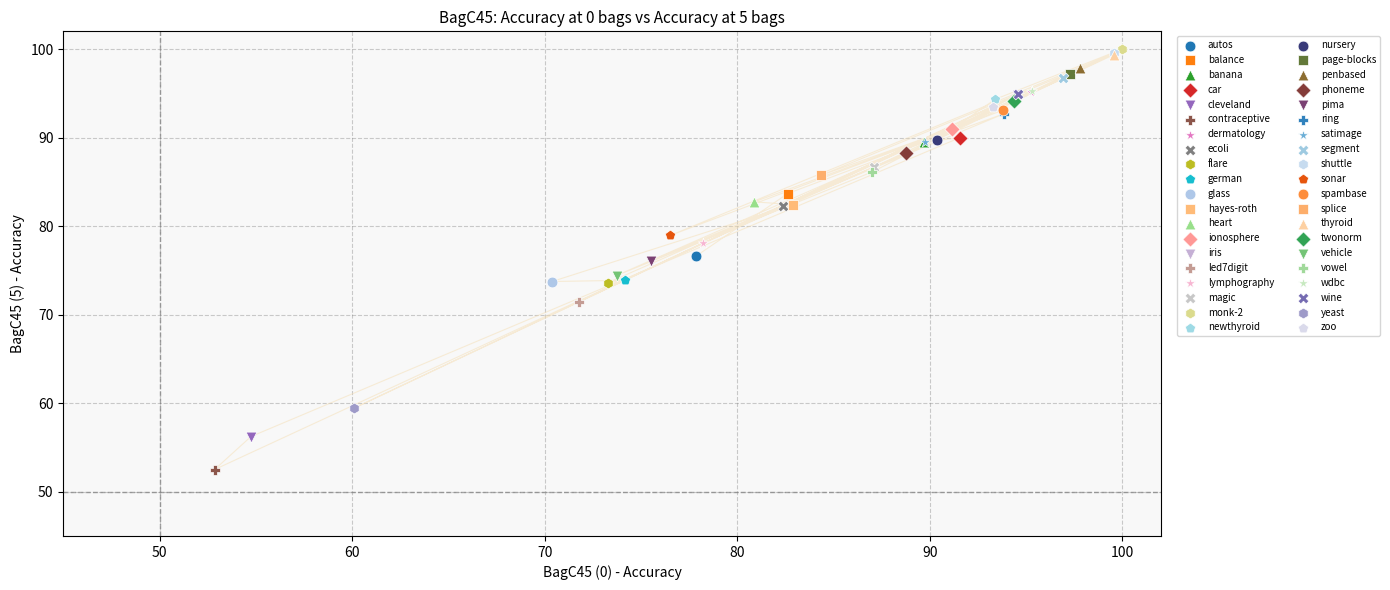

What are all the series names shown in the legend?

autos, balance, banana, car, cleveland, contraceptive, dermatology, ecoli, flare, german, glass, hayes-roth, heart, ionosphere, iris, led7digit, lymphography, magic, monk-2, newthyroid, nursery, page-blocks, penbased, phoneme, pima, ring, satimage, segment, shuttle, sonar, spambase, splice, thyroid, twonorm, vehicle, vowel, wdbc, wine, yeast, zoo